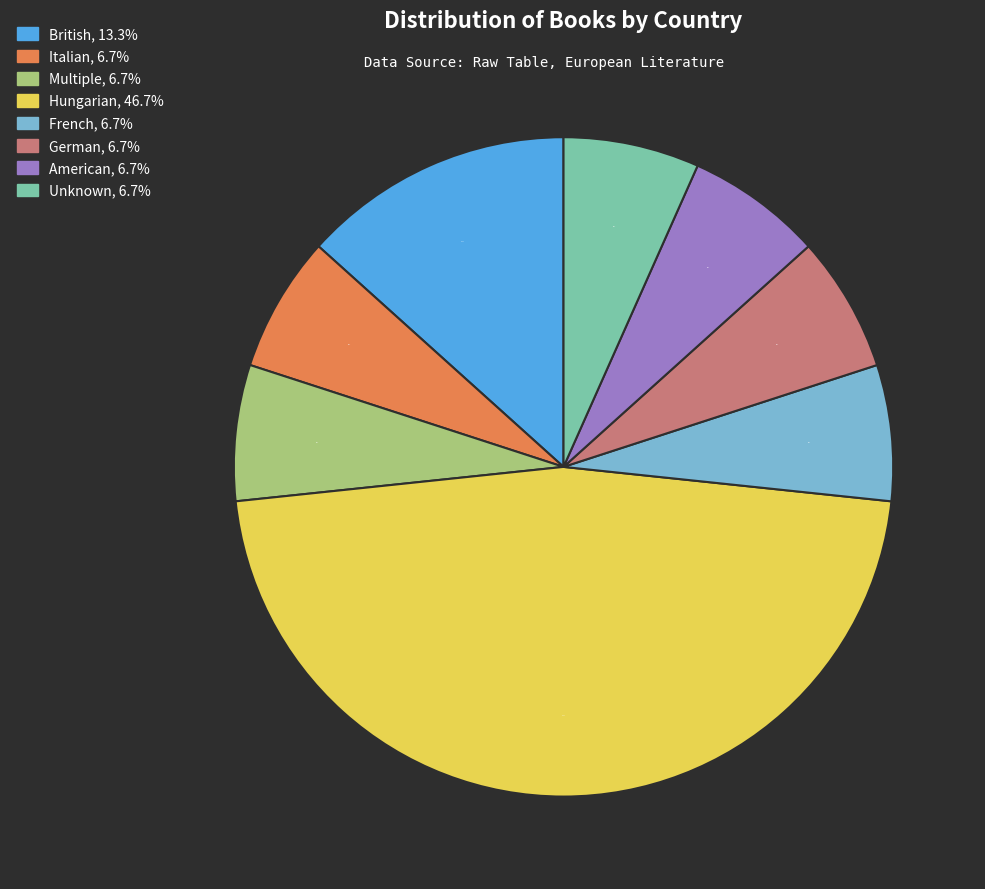

How much of the chart is everything except American, 6.7%?

93.3%